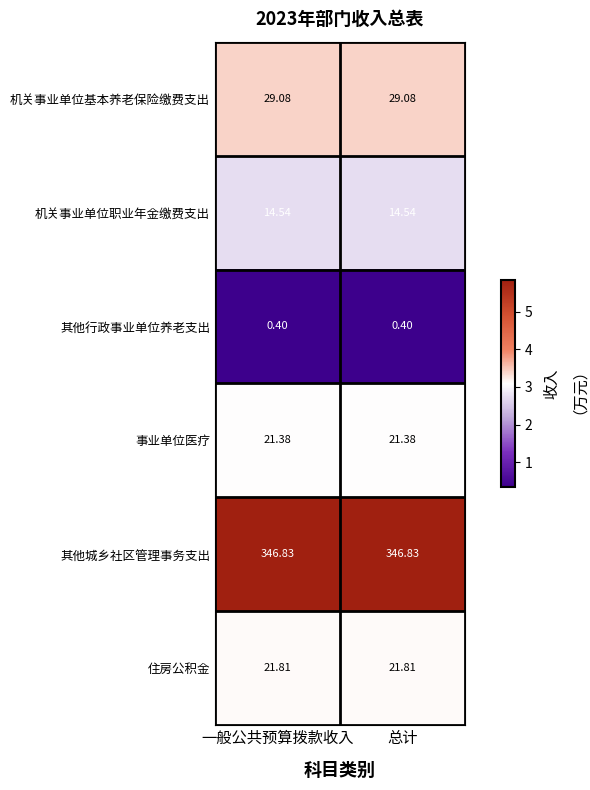

Which series has the largest total across all categories?

其他城乡社区管理事务支出